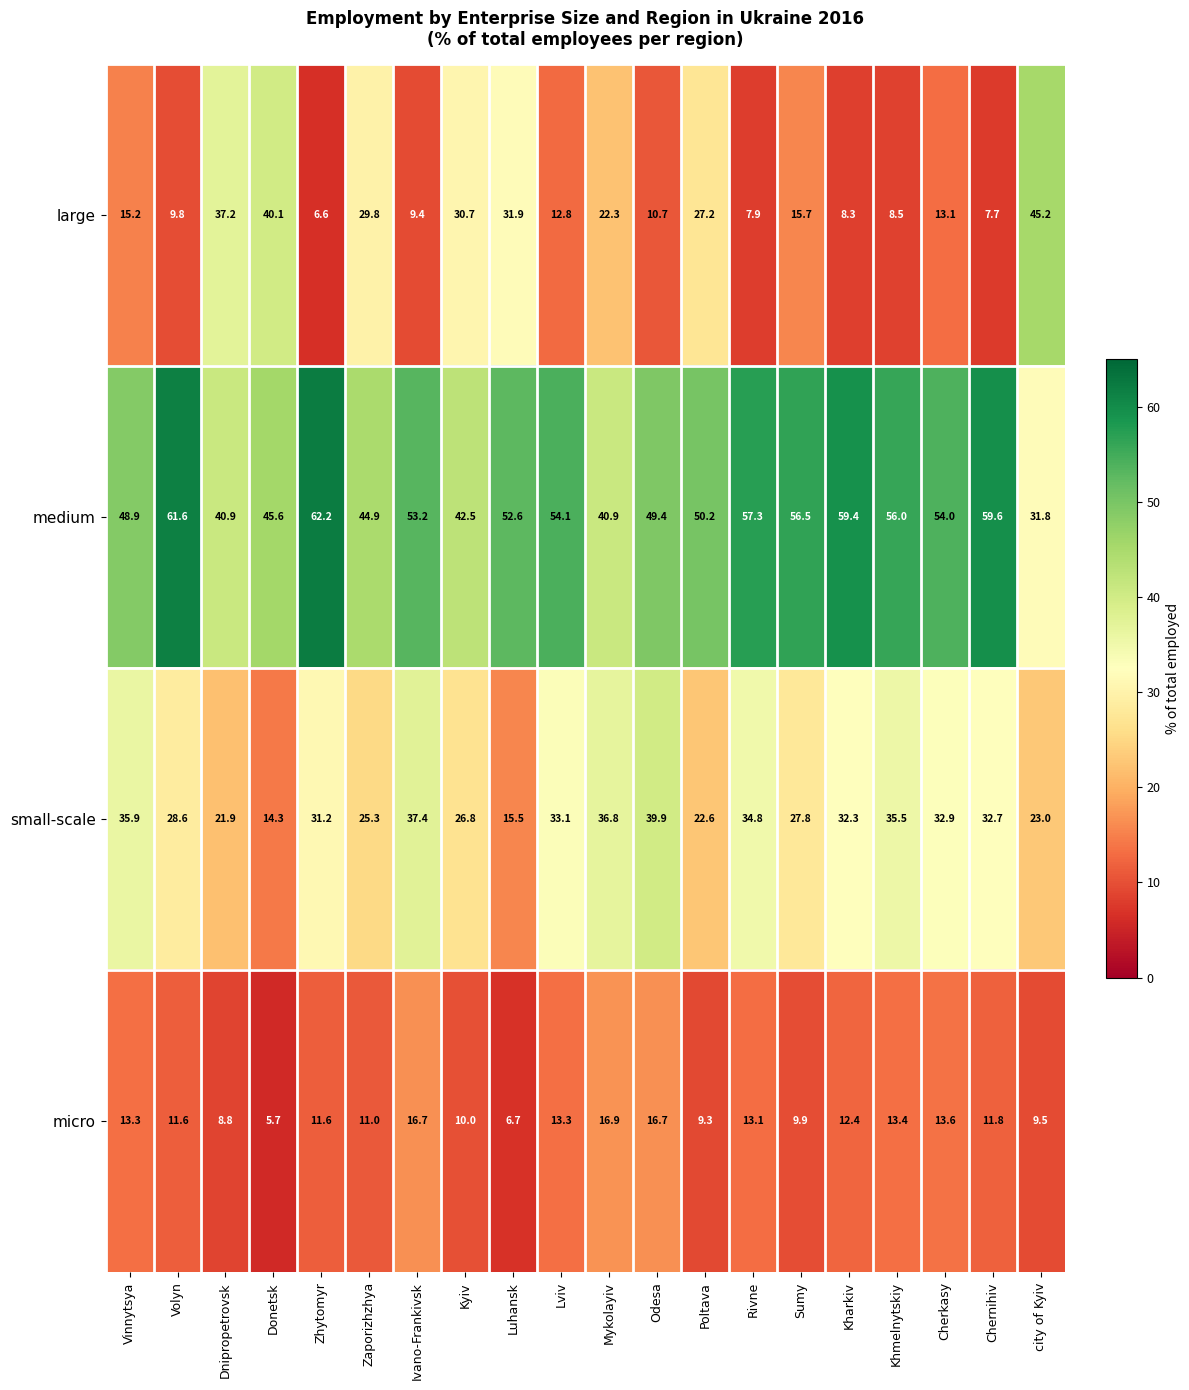

Between Donetsk and Odesa, which series saw the biggest shift?

large